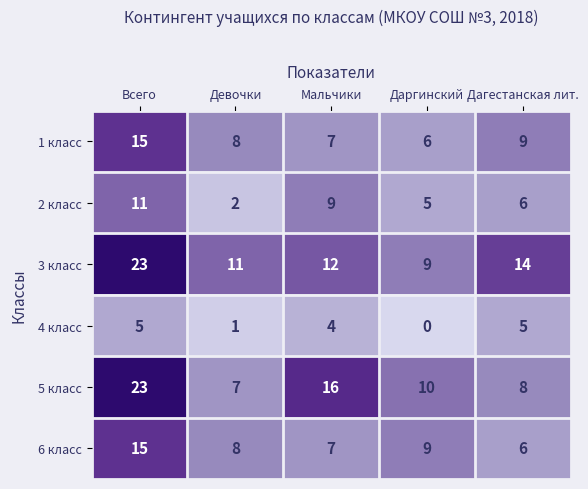

Which series has the largest total across all categories?

3 класс